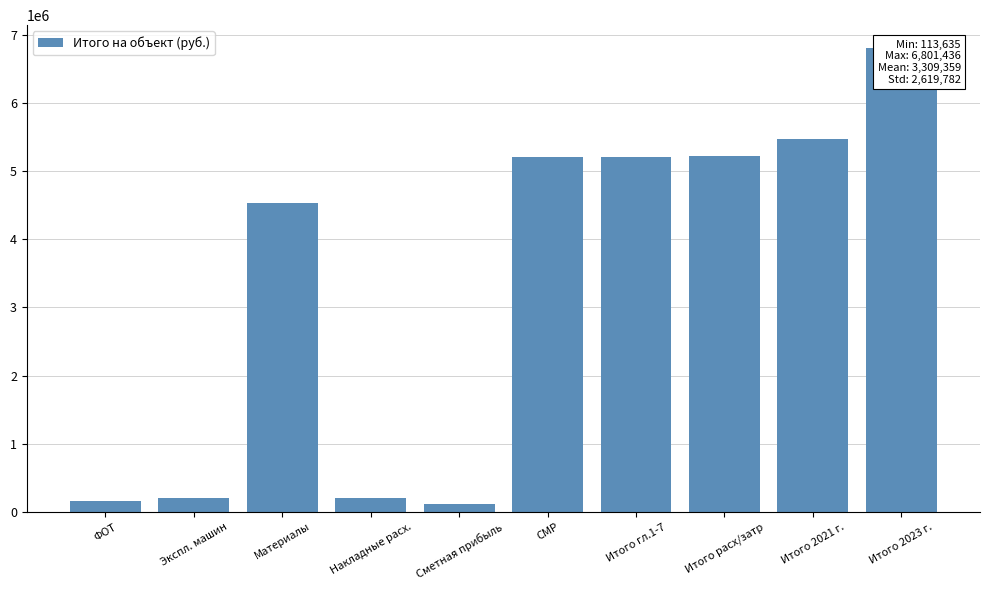

Rank the categories by value from highest to lowest.

Итого 2023 г., Итого 2021 г., Итого расх/затр, СМР, Итого гл.1-7, Материалы, Накладные расх., Экспл. машин, ФОТ, Сметная прибыль